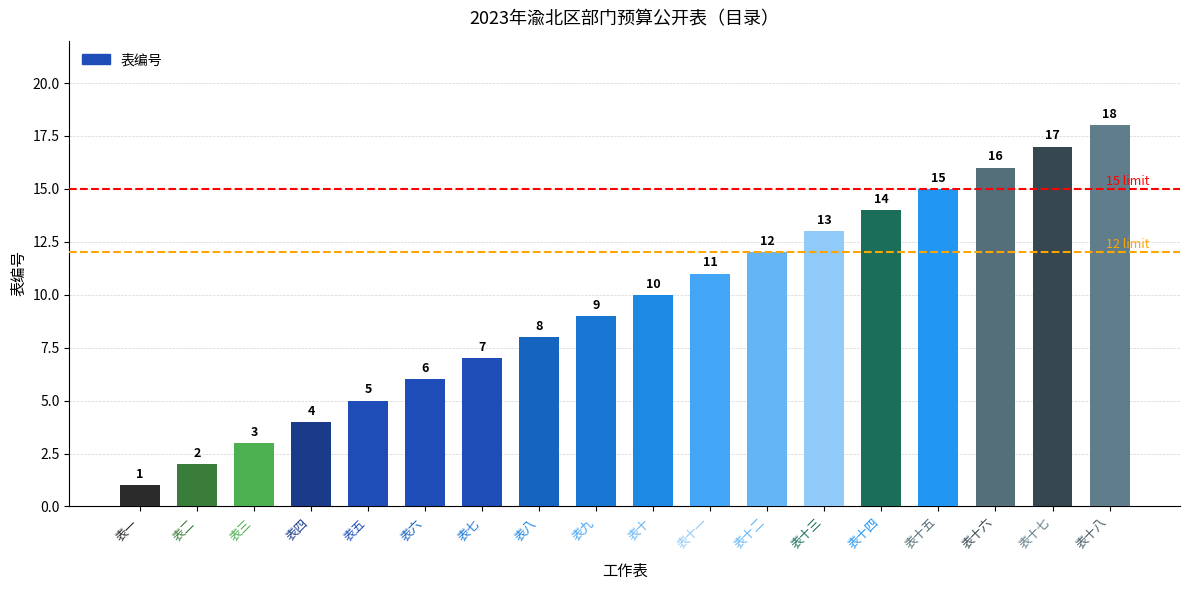

Reading left to right, list all the values displayed in this chart.

1	2	3	4	5	6	7	8	9	10	11	12	13	14	15	16	17	18